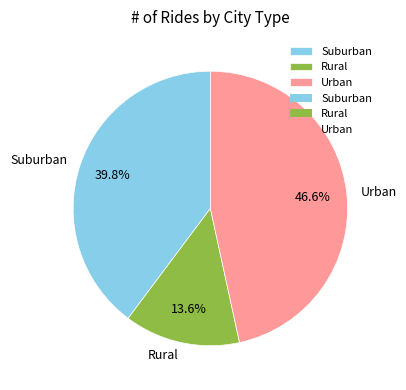

Which slice is the smallest?

Rural